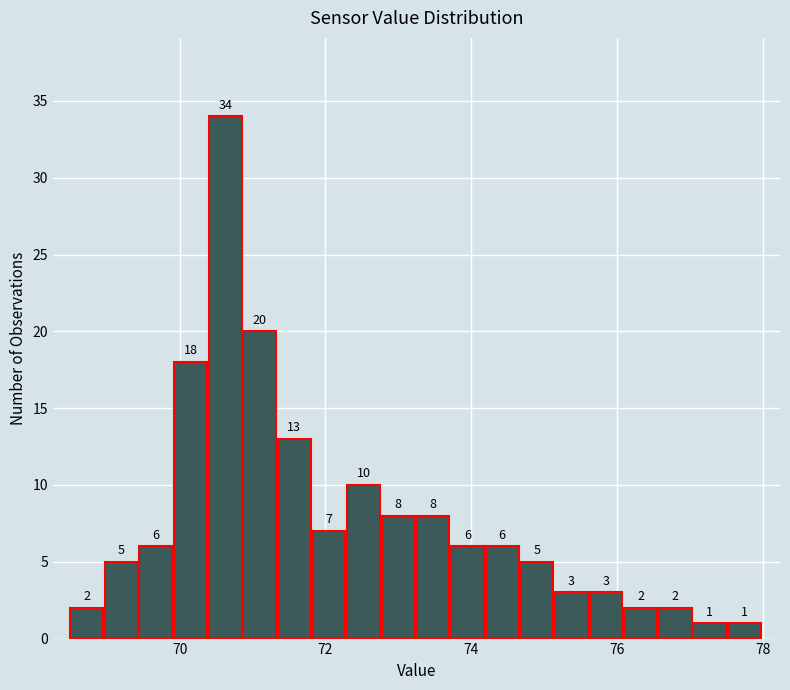

Read against the x-axis, roughly where is the centre of the tallest bar?

70.6